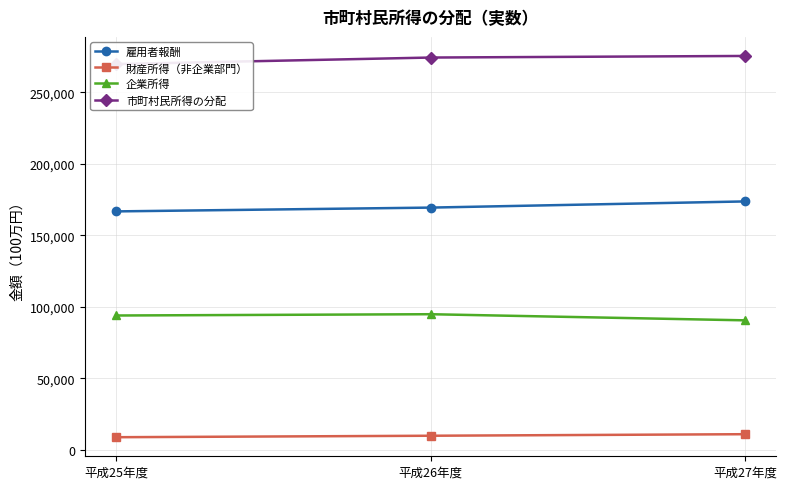

Rank the categories by 雇用者報酬 value from lowest to highest.

平成25年度, 平成26年度, 平成27年度